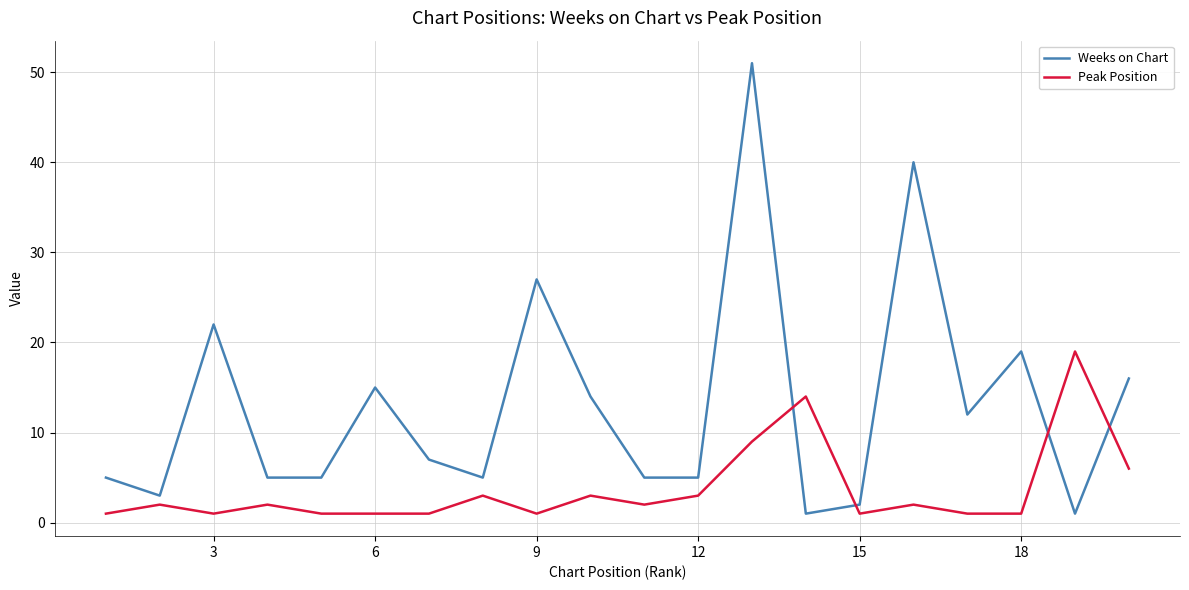

What is the greatest value displayed?

51